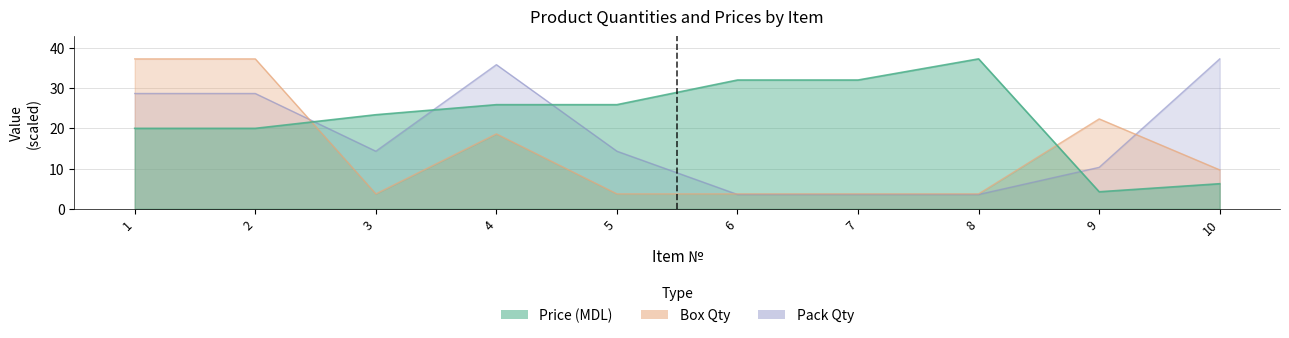

How many intersections are there between Box Qty and Pack Qty?

3